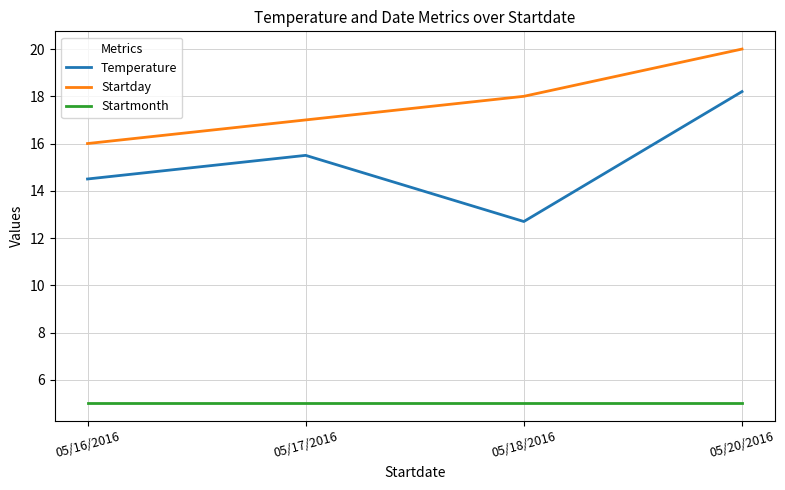

True or false: Temperature has a value of 12.7 at 05/18/2016.

True